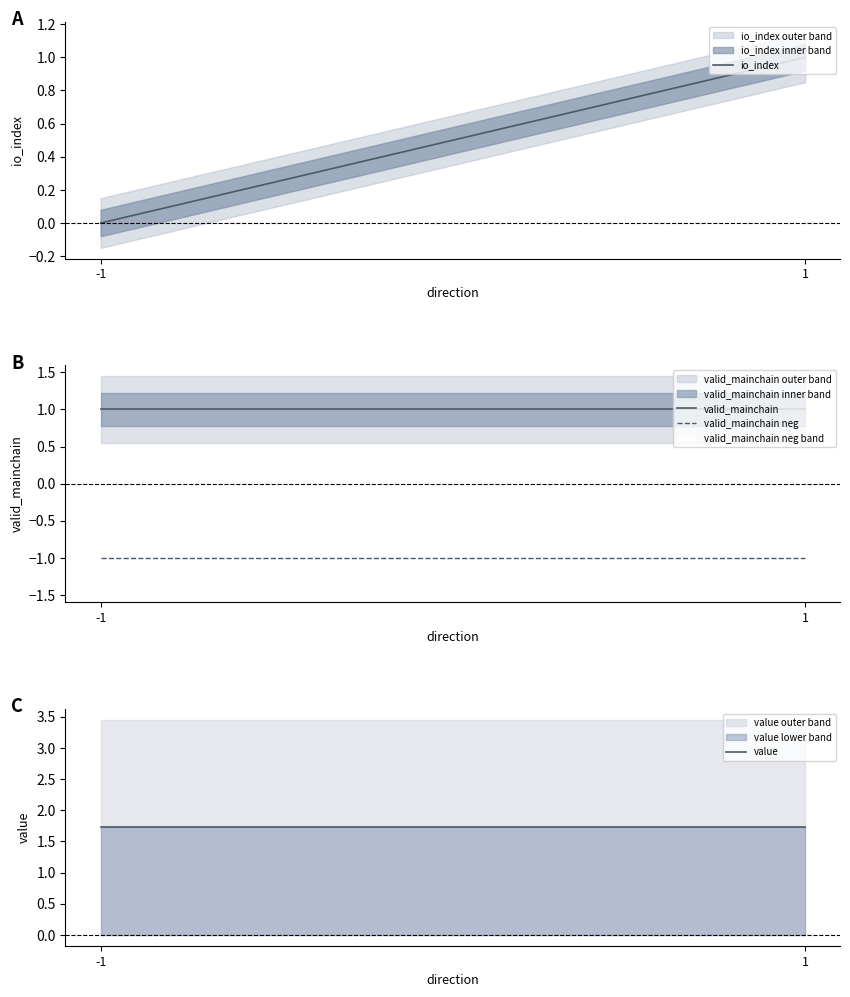

At which label is io_index closest to 0?

-1